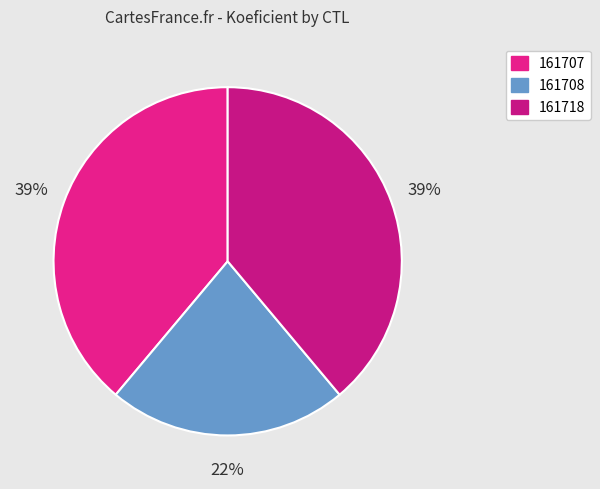

To the nearest percent, what portion does 161708 represent?

22%